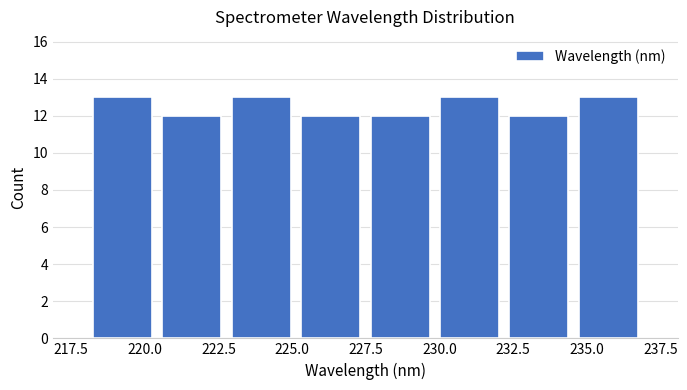

Reading left to right, transcribe this chart: for each bar, give the range it covers on the x-axis and its height. Neither the bar edges nor the heights are printed on the chart, so give them approximately, as read against the axes.

218.0 to 220.5: 13
220.5 to 223.0: 12
223.0 to 225.0: 13
225.0 to 227.5: 12
227.5 to 230.0: 12
230.0 to 232.0: 13
232.0 to 234.5: 12
234.5 to 237.0: 13